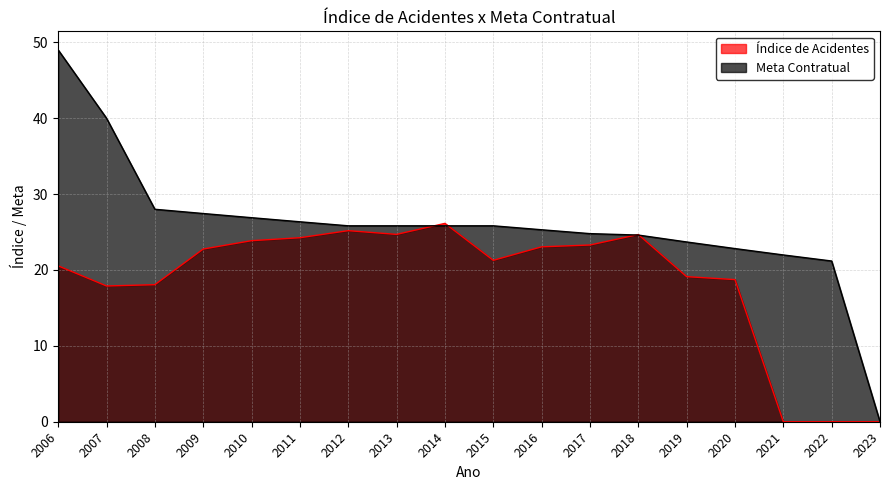

What is the value of the Índice de Acidentes point at the 4th from the left?

22.8